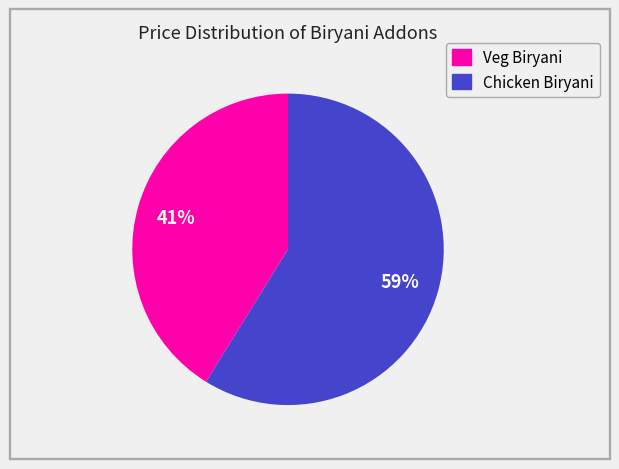

Is the sum of Veg Biryani and Chicken Biryani greater than half?

Yes